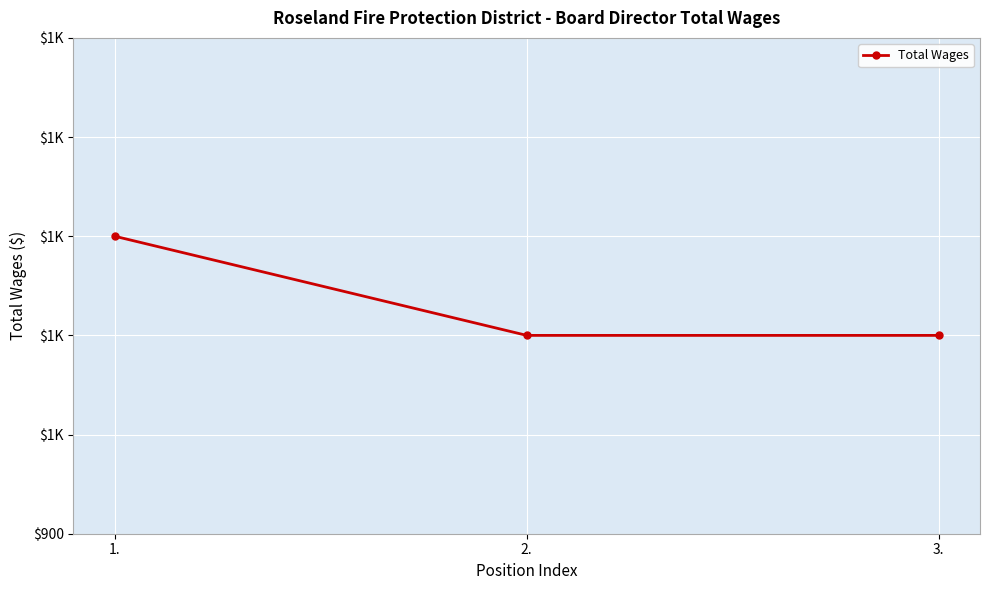

At which category does the chart reach its peak across all series?

1.